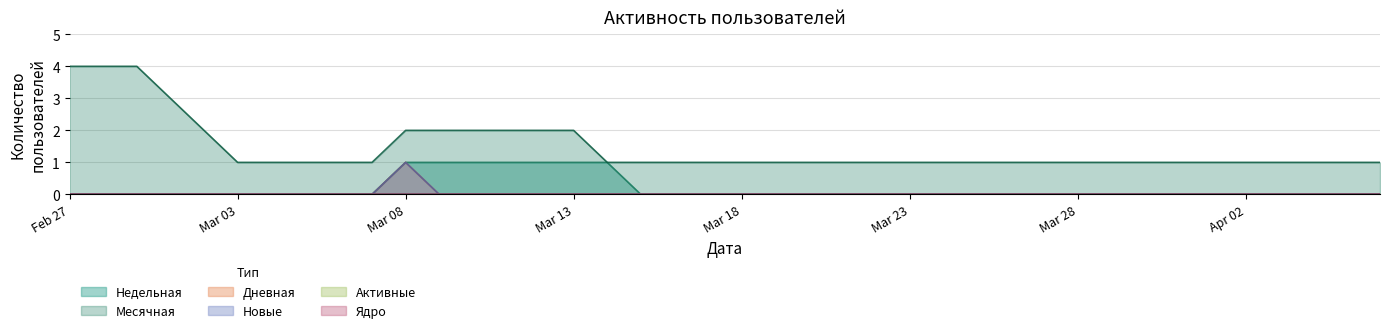

At which category is the sum across all series the highest?

2024-03-08